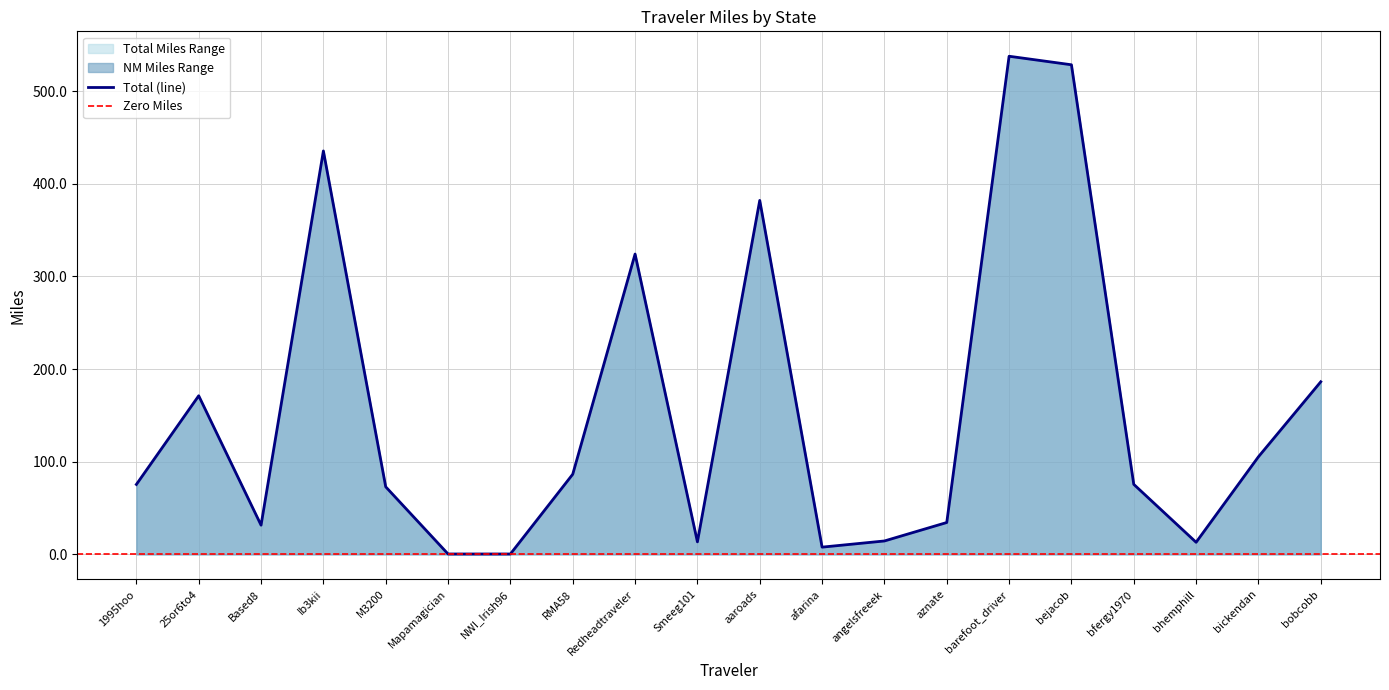

Where is NM nearest to the value 269?

Redheadtraveler